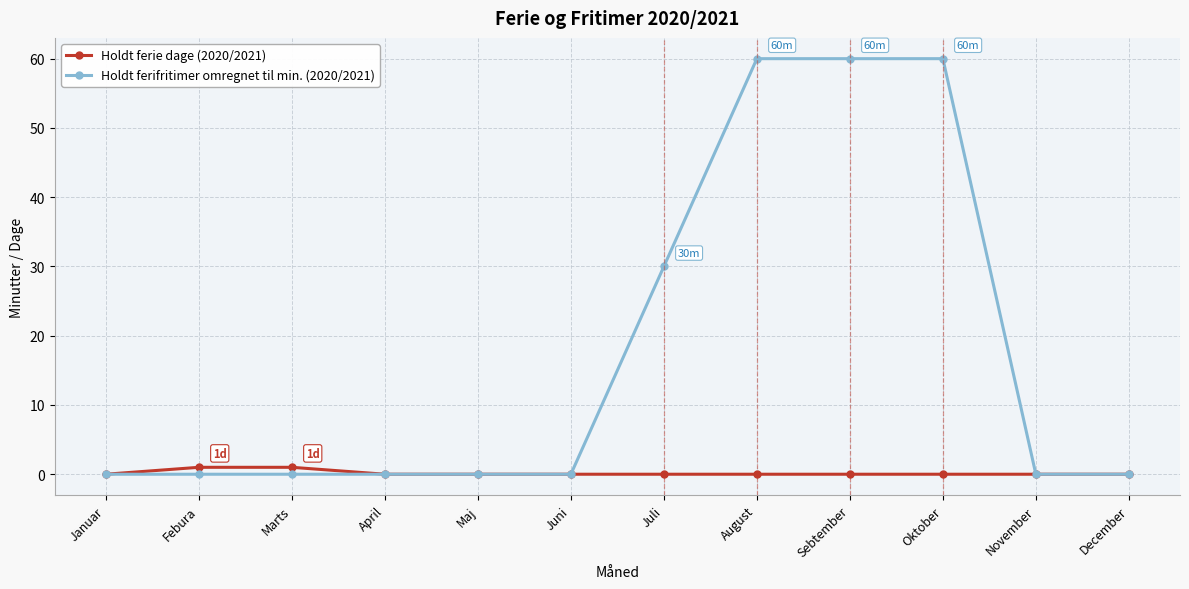

True or false: Holdt ferifritimer omregnet til min. (2020/2021) has a value of 60 at Oktober.

True